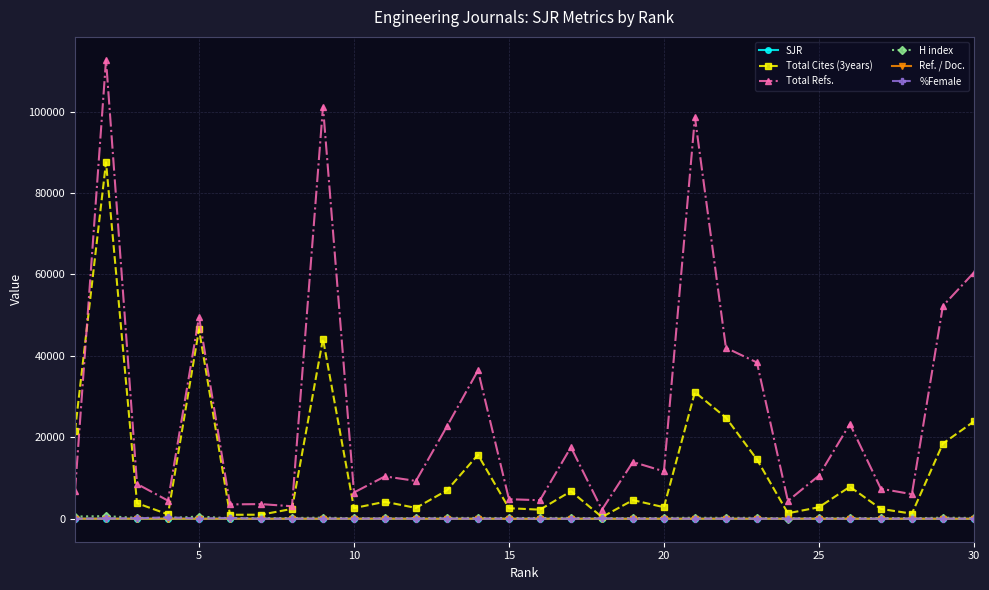

What is the value of the Total Refs. point at the 17th from the left?

17587.0